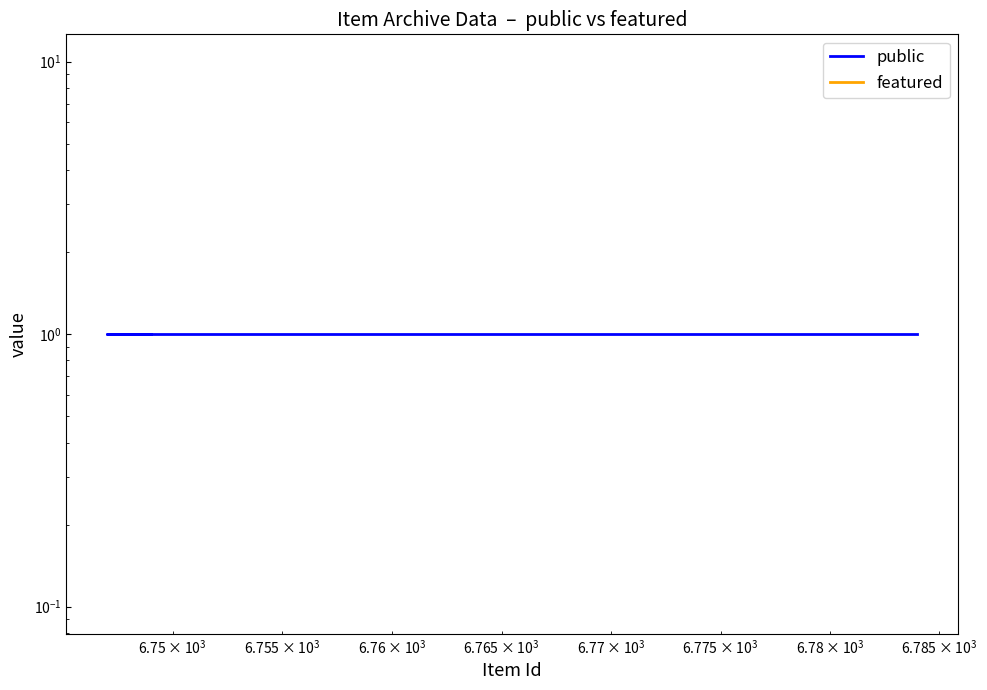

Does the chart have visible grid lines?

No